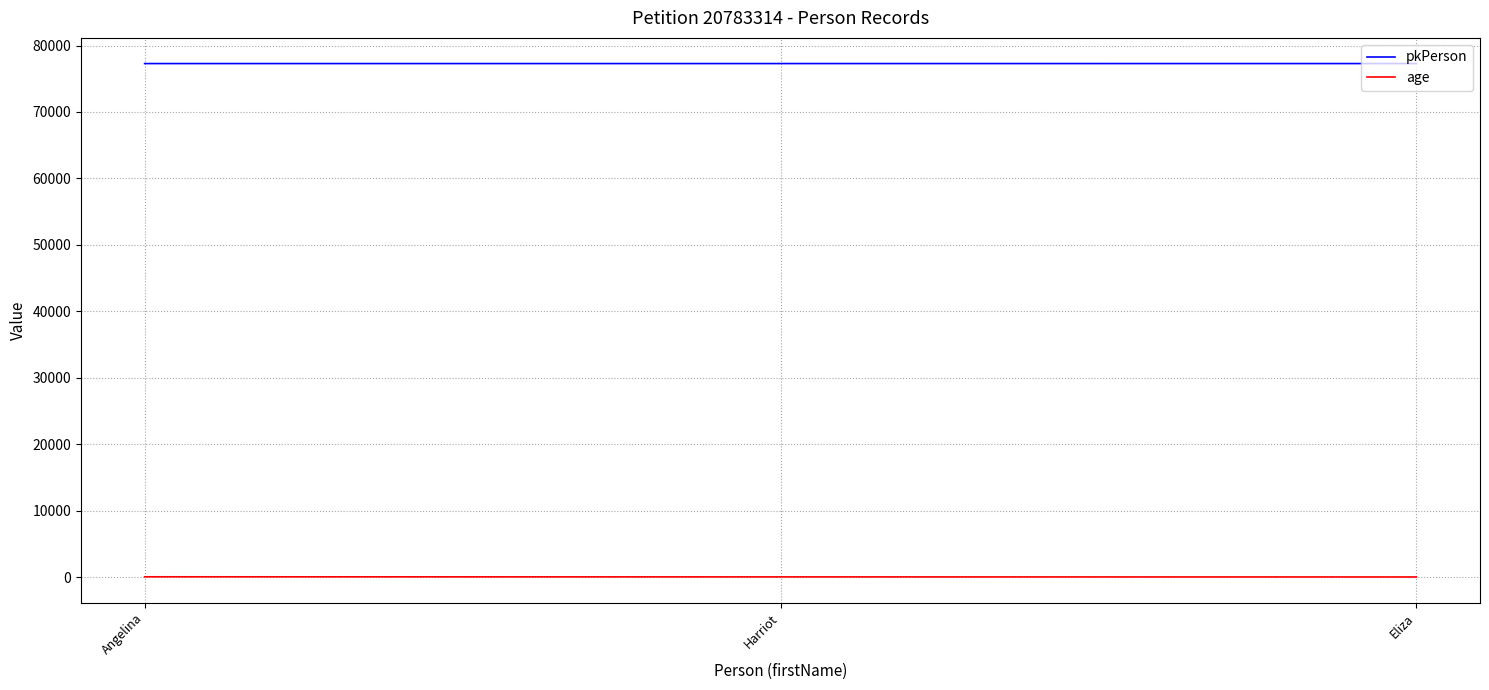

Rank the series by their average value, from lowest to highest.

age, pkPerson